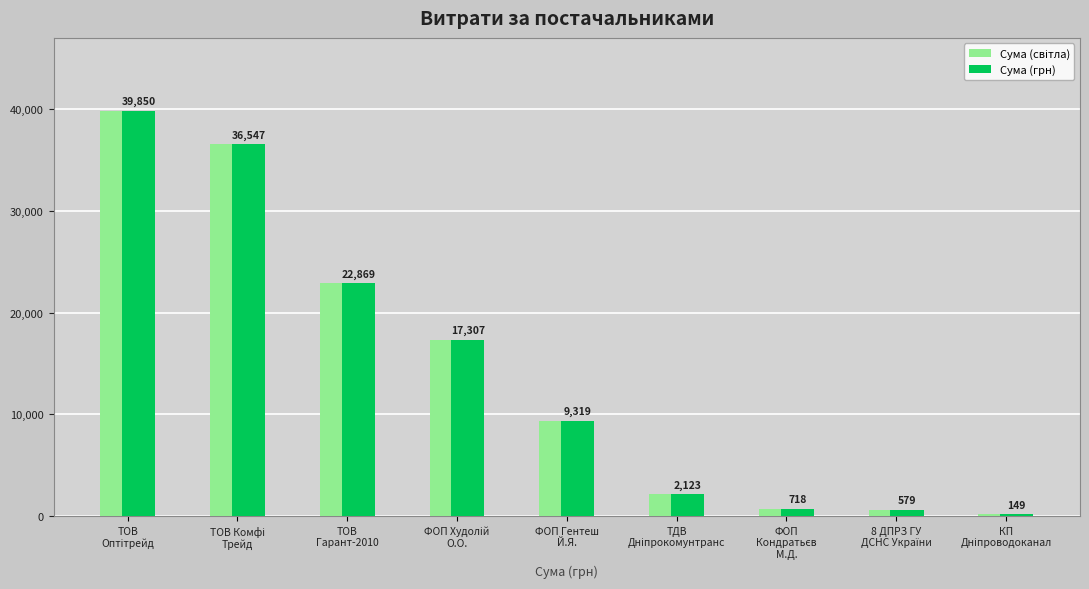

What is the minimum value for Сума (грн)?

149